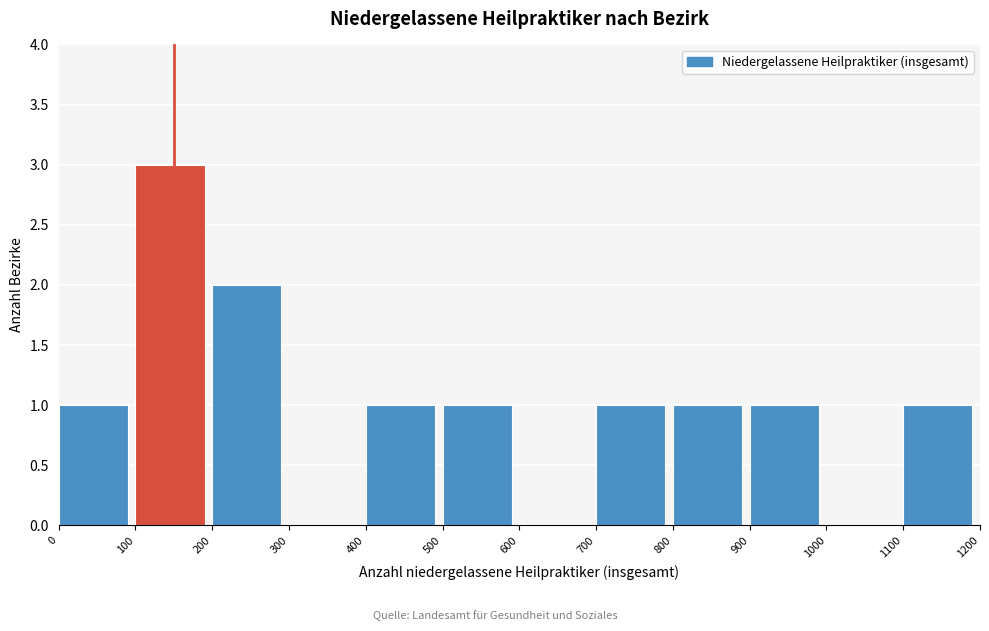

Reading left to right, list every bar in this chart as the range it spans on the x-axis followed by its height. The values are not printed on the chart, so give them approximately, as read against the axis.

0 to 100: 1
100 to 200: 3
200 to 300: 2
300 to 400: 0
400 to 500: 1
500 to 600: 1
600 to 700: 0
700 to 800: 1
800 to 900: 1
900 to 1000: 1
1000 to 1100: 0
1100 to 1200: 1